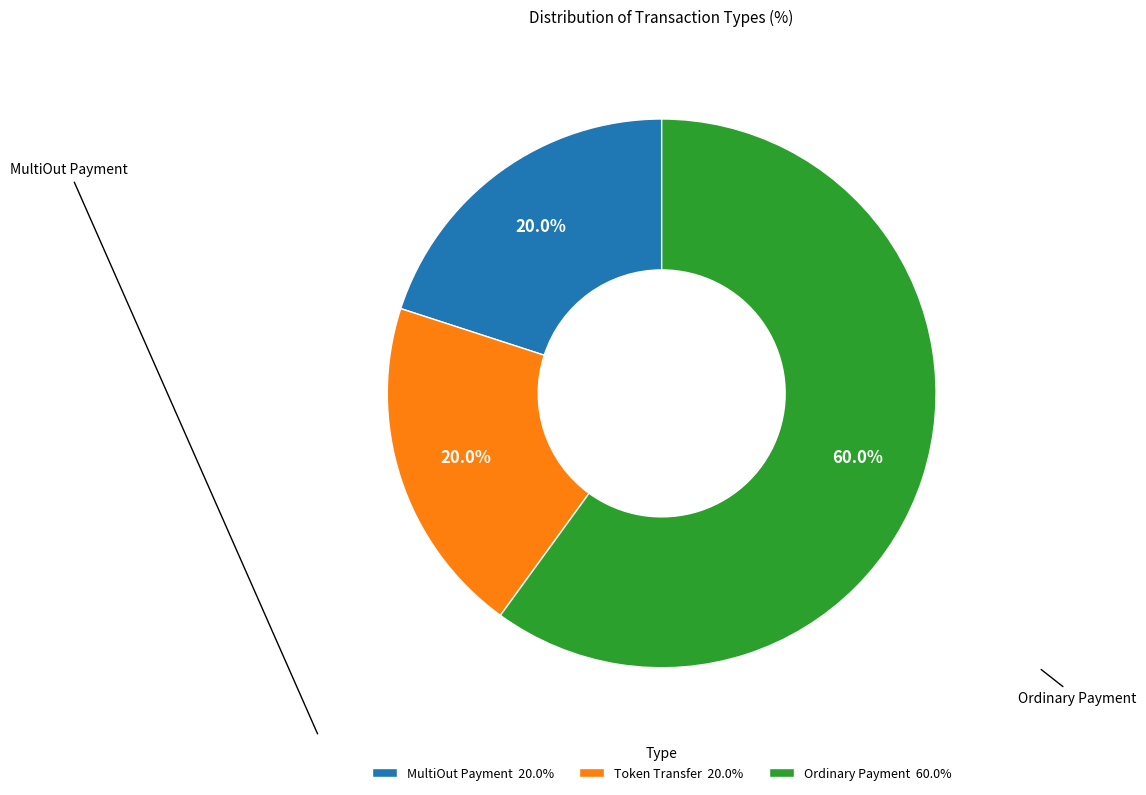

Which category has the biggest portion of the pie?

Ordinary Payment